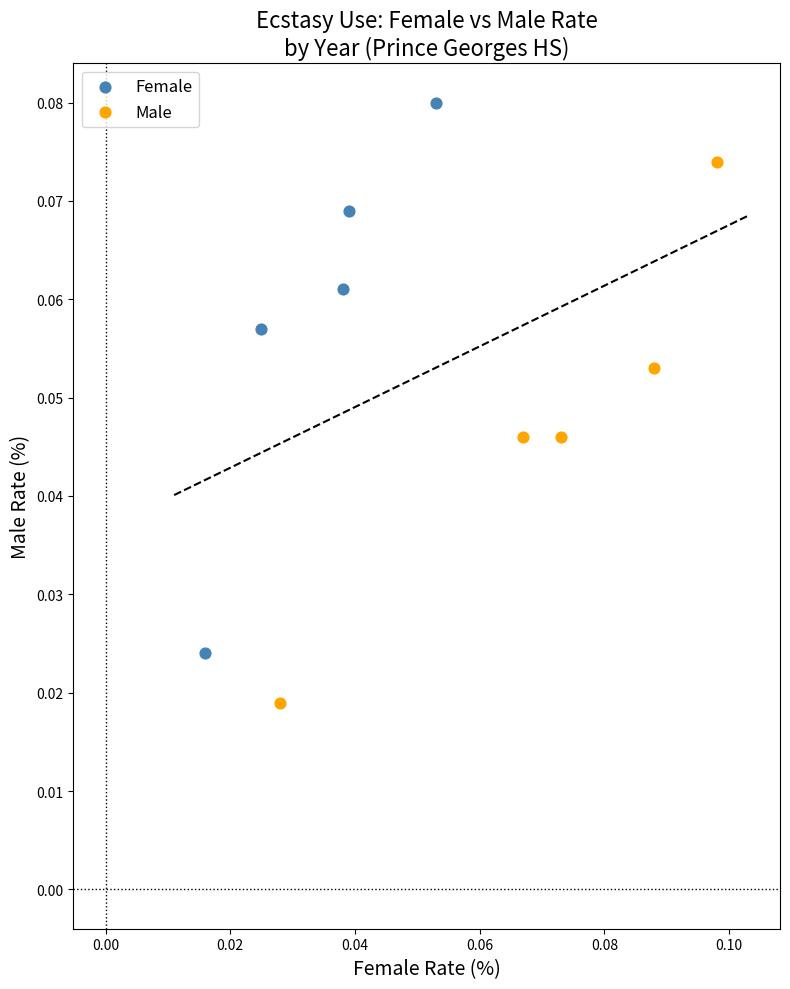

Which series reaches the maximum Y coordinate?

Female